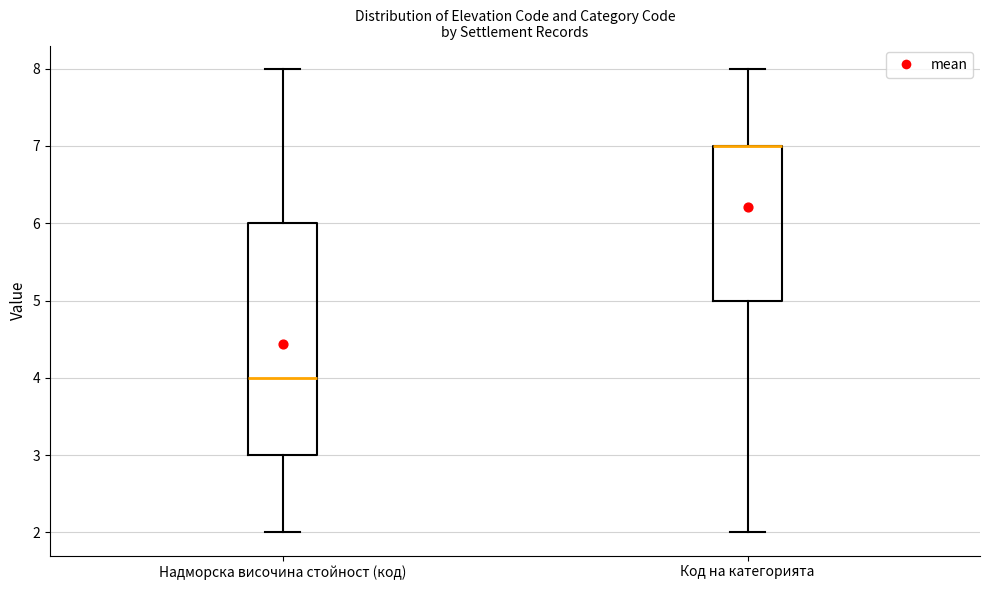

Reading left to right, transcribe this box plot: for each box, give where its median line is, the range the box spans, and where its two whiskers end, as read against the y-axis. The values are not printed on the chart, so give them approximately, as read against the axis.

Надморска височина стойност (код): median 4, box 3 to 6, whiskers 2 to 8
Код на категорията: median 7 (drawn on the box's upper edge), box 5 to 7, whiskers 2 to 8